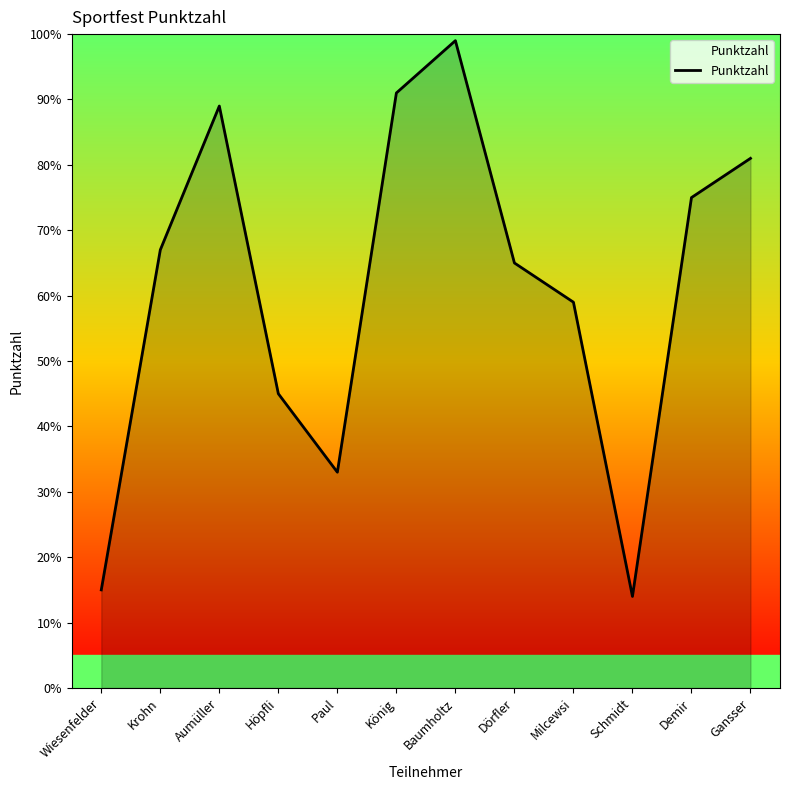

Rank the categories by value from highest to lowest.

Baumholtz, König, Aumüller, Gansser, Demir, Krohn, Dörfler, Milcewsi, Höpfli, Paul, Wiesenfelder, Schmidt